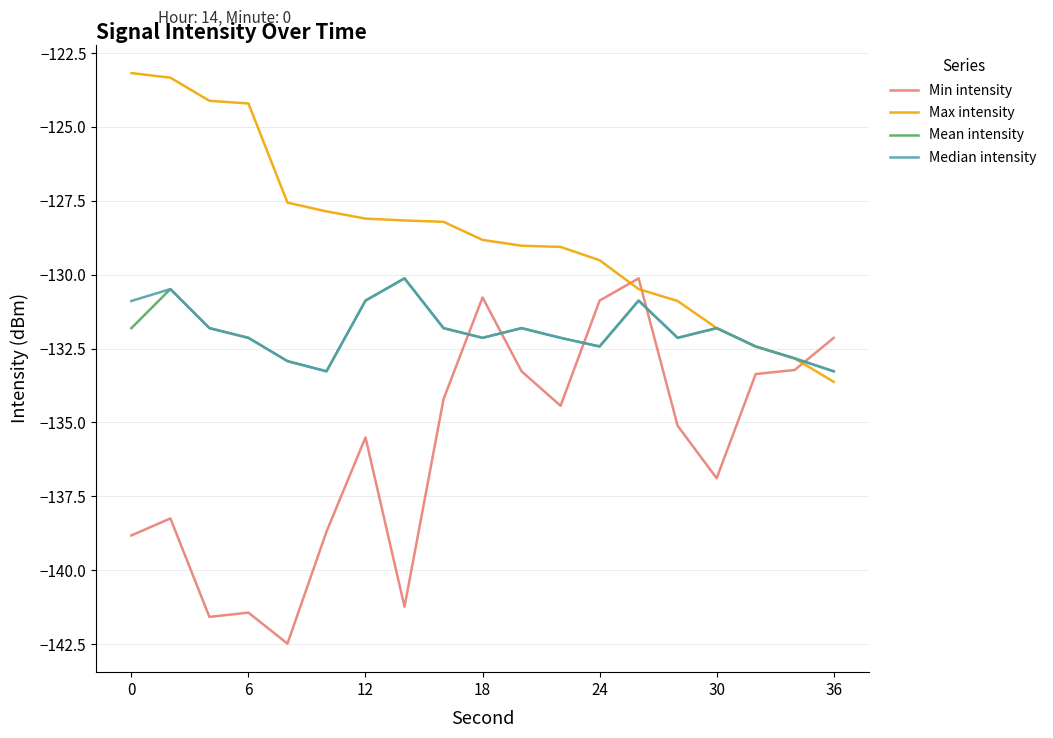

Which series has the widest spread of values?

Min intensity